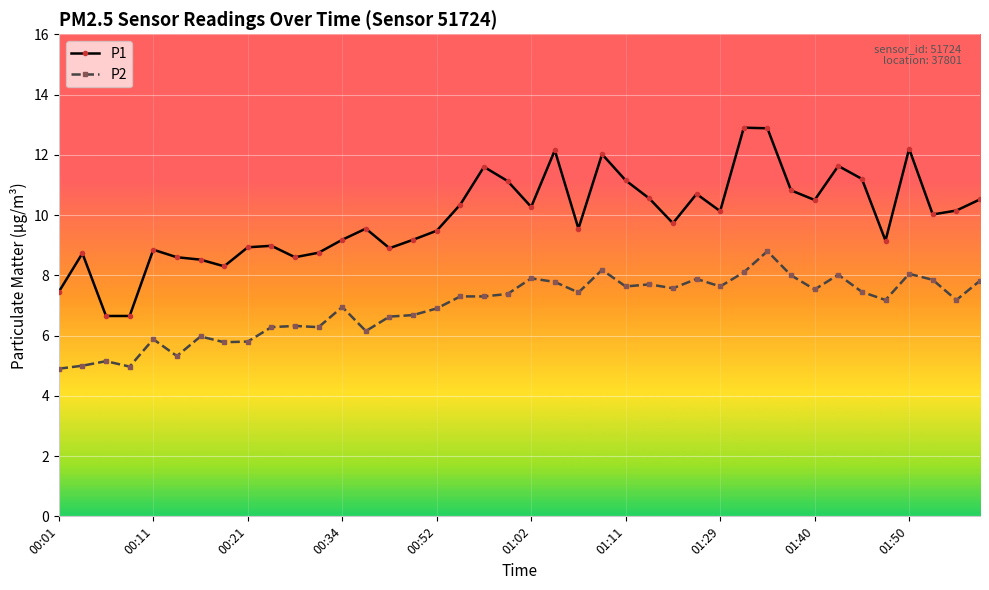

Which series has the largest range (max minus min)?

P1